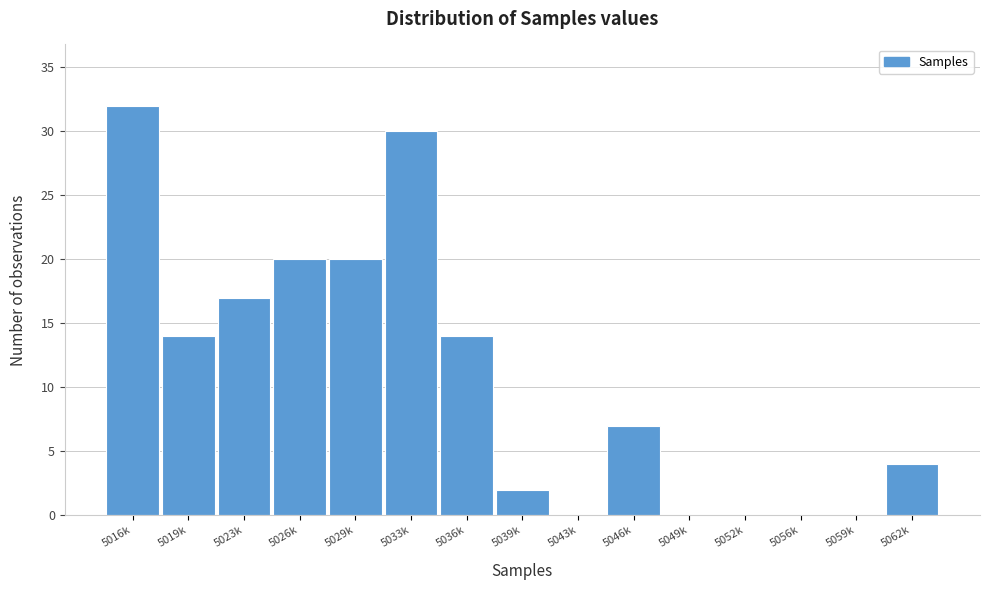

Reading left to right, extract all data points from this chart.

5016k=32	5019k=14	5023k=17	5026k=20	5029k=20	5033k=30	5036k=14	5039k=2	5043k=0	5046k=7	5049k=0	5052k=0	5056k=0	5059k=0	5062k=4